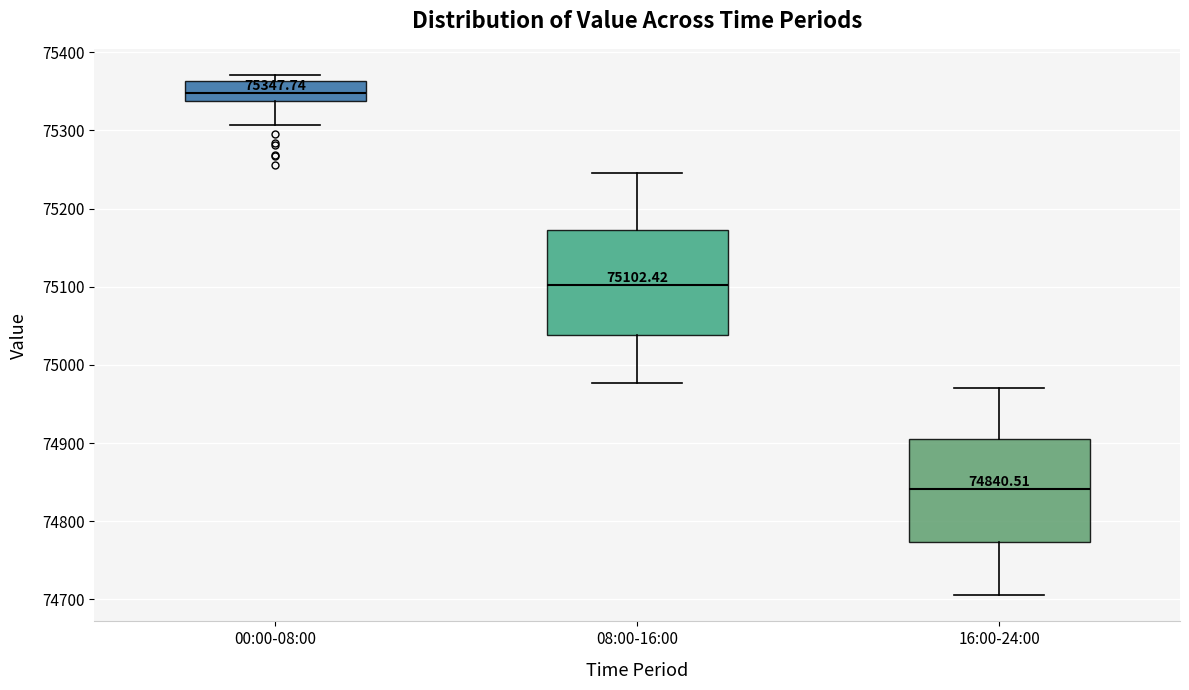

Which box has the highest median line?

00:00-08:00